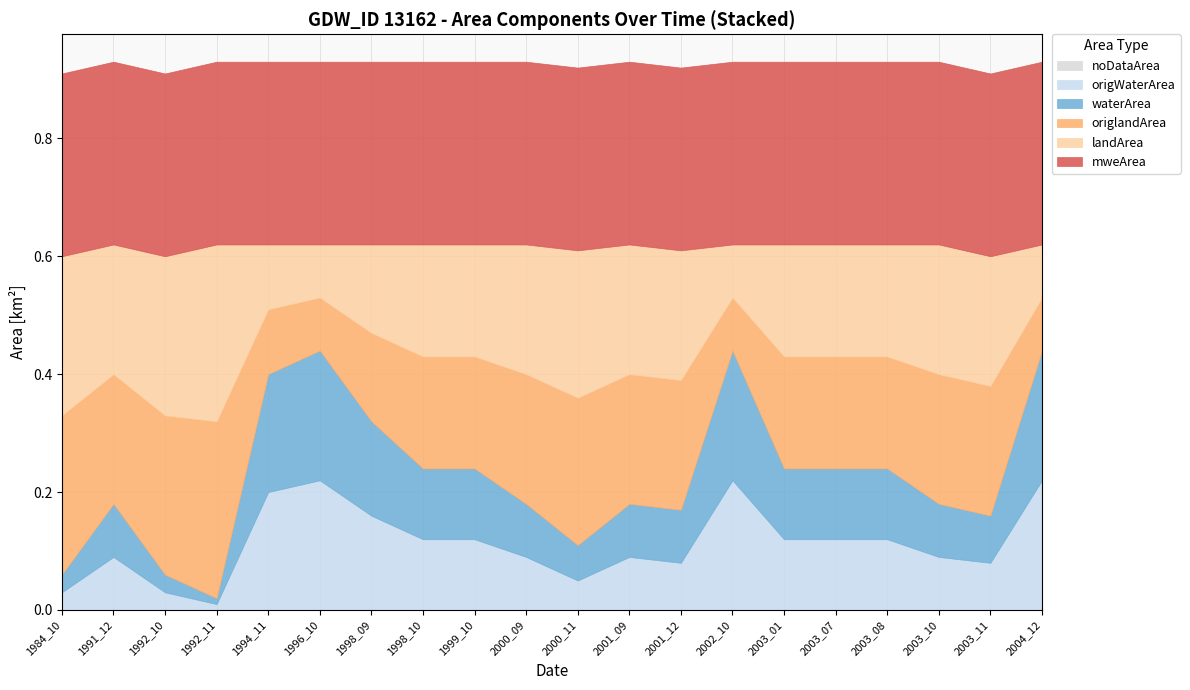

True or false: landArea and noDataArea cross at least once.

False